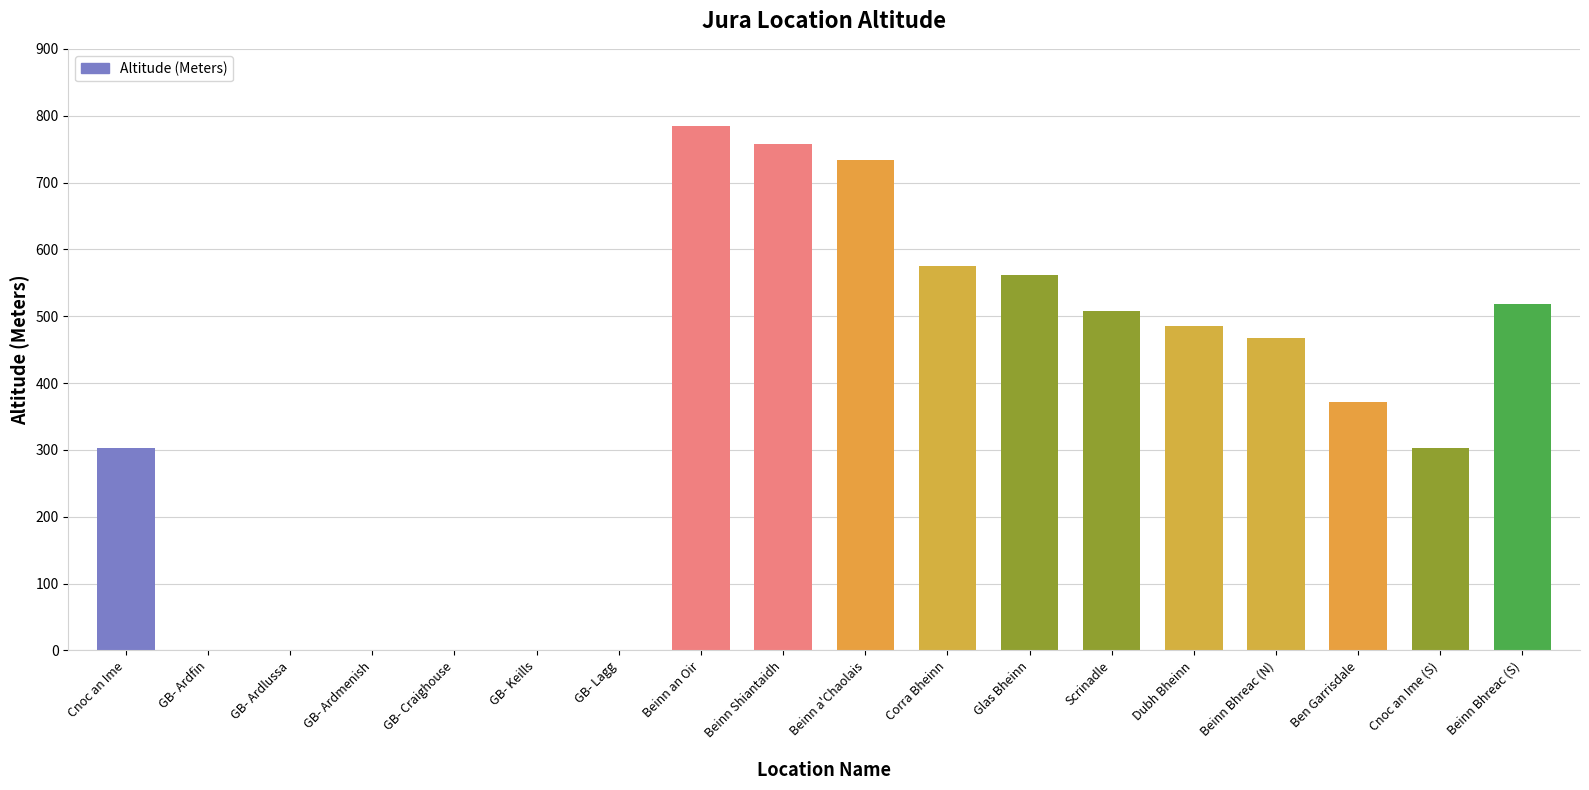

What is the sum of all values?

6369